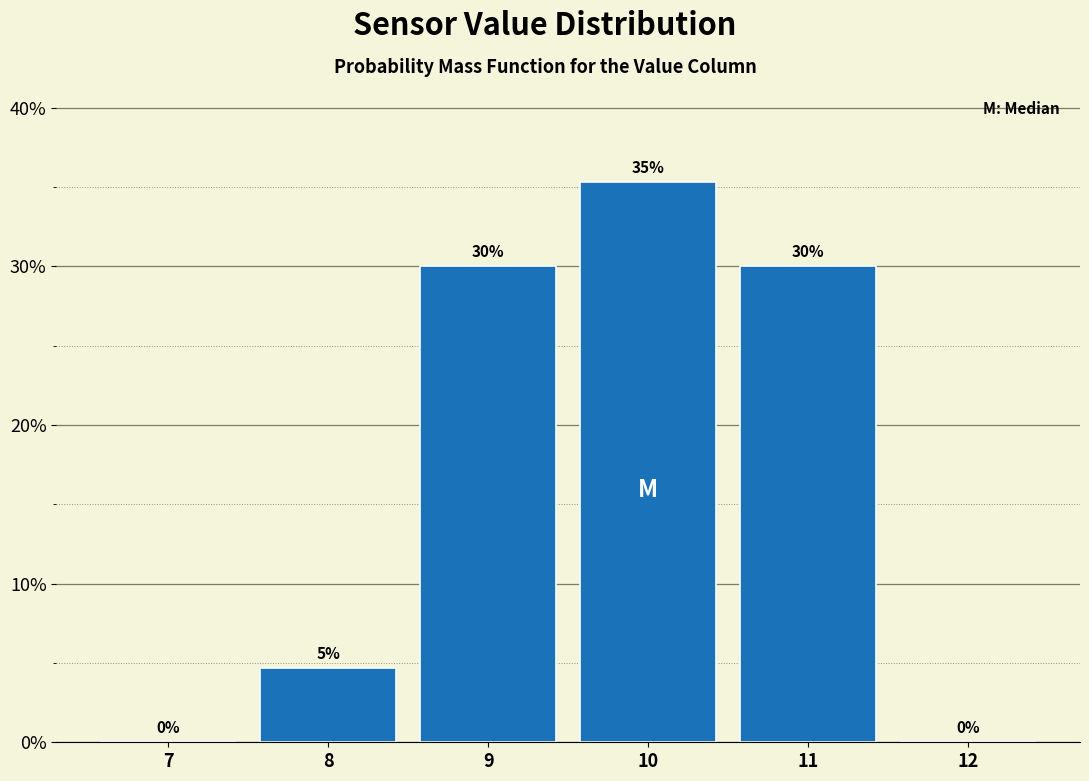

Over which range of the x-axis is the bar tallest?

9.5 to 10.5